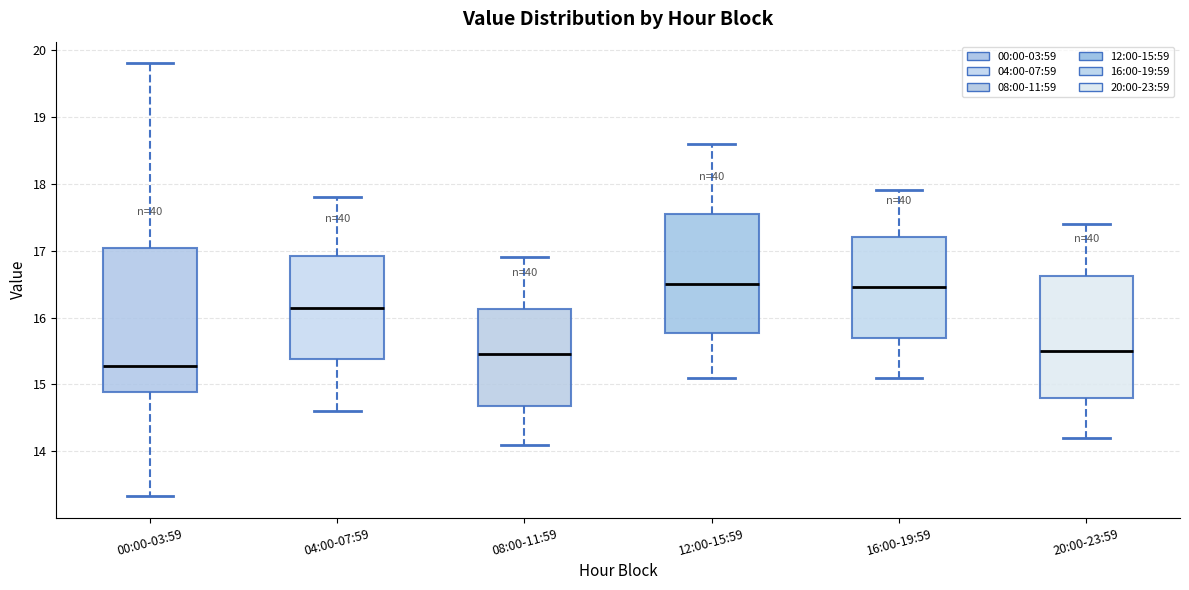

Reading left to right, read every box against the y-axis: the position of its median line, the range the box covers, and the ends of its whiskers. The values are not printed on the chart, so give them approximately, as read against the axis.

00:00-03:59: median 15.3, box 14.9 to 17.0, whiskers 13.3 to 19.8
04:00-07:59: median 16.2, box 15.4 to 16.9, whiskers 14.6 to 17.8
08:00-11:59: median 15.5, box 14.7 to 16.1, whiskers 14.1 to 16.9
12:00-15:59: median 16.5, box 15.8 to 17.6, whiskers 15.1 to 18.6
16:00-19:59: median 16.5, box 15.7 to 17.2, whiskers 15.1 to 17.9
20:00-23:59: median 15.5, box 14.8 to 16.6, whiskers 14.2 to 17.4